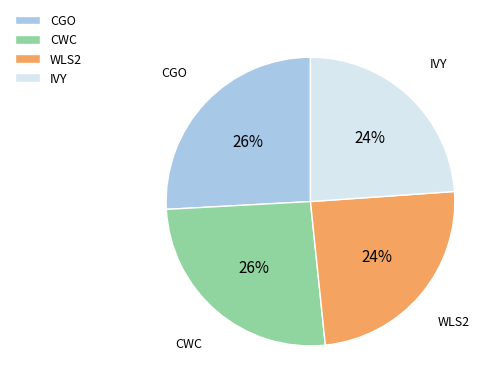

To the nearest percent, what is the average slice percentage?

25%